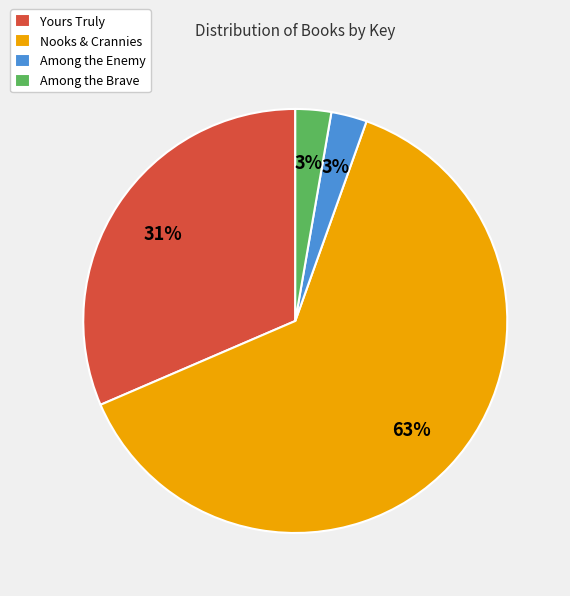

Which slice is the largest?

Nooks & Crannies